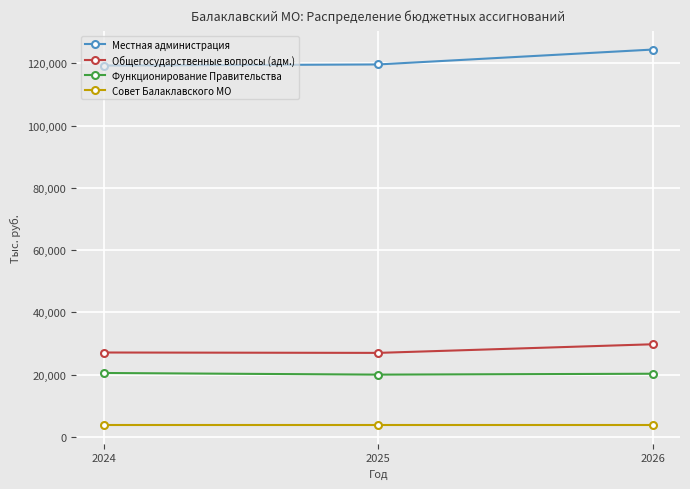

Where does the Общегосударственные вопросы (адм.) series first go above 27106?

2024